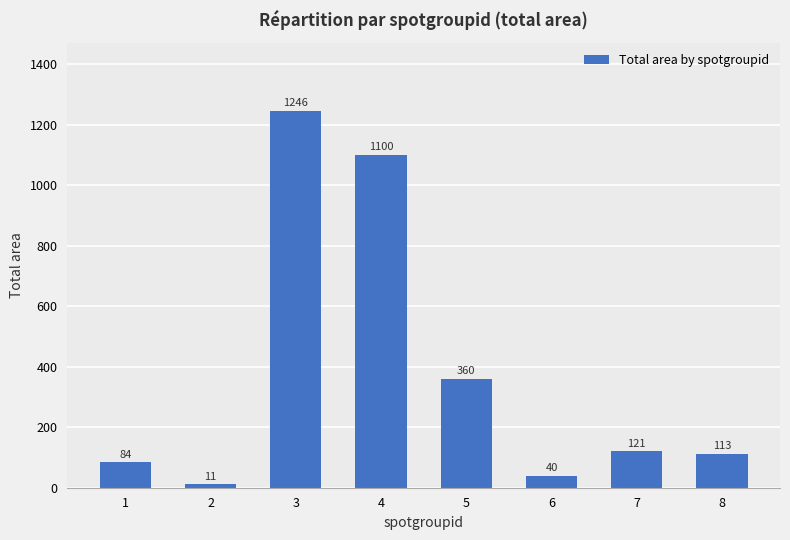

Count the number of categories in the chart.

8